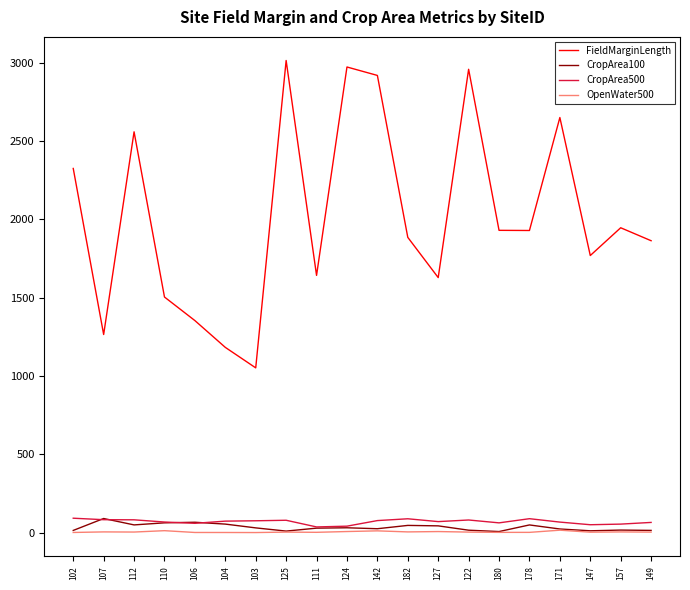

What is the difference between the maximum and minimum values in the FieldMarginLength series?

1962.0